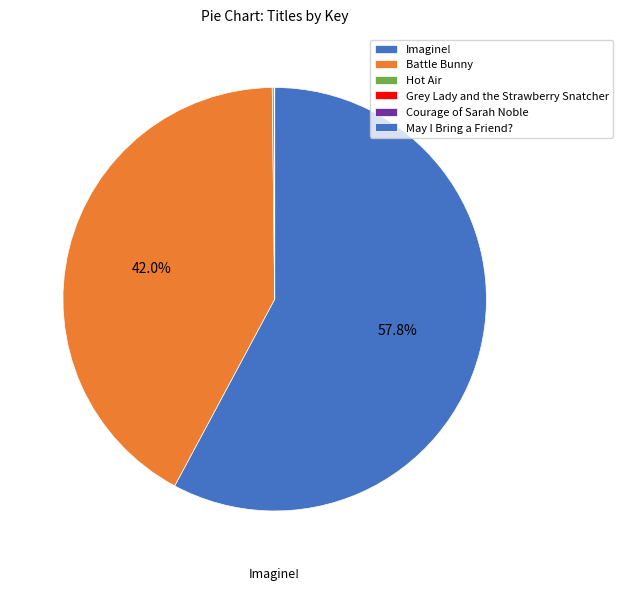

Does any single category account for the majority?

Yes